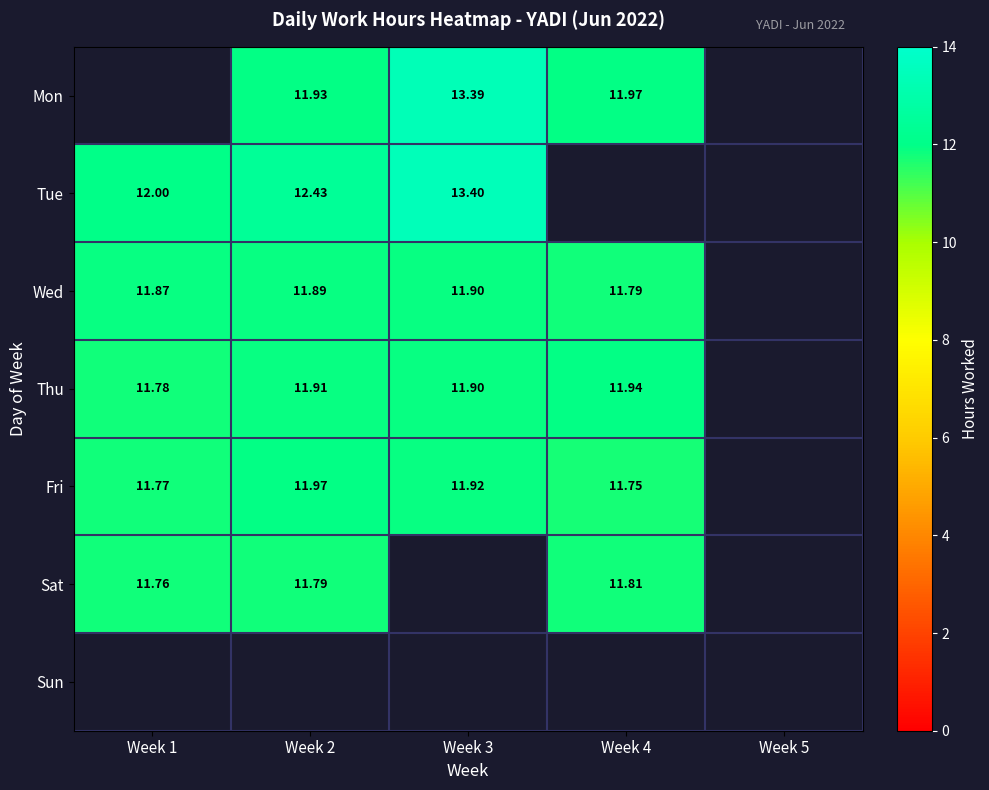

Count the number of categories in the chart.

5